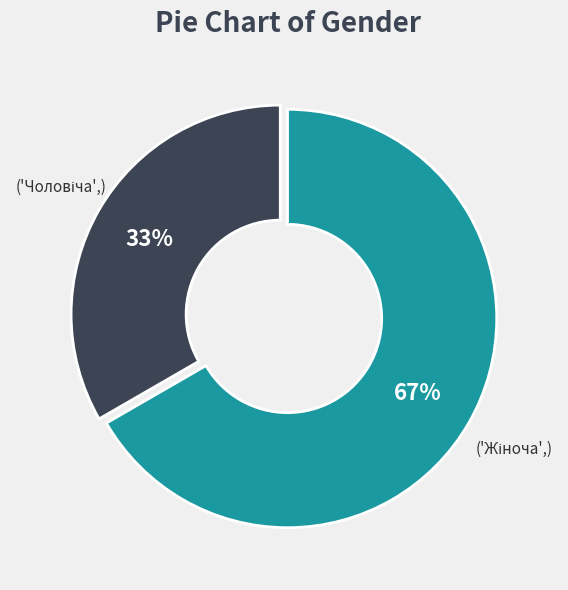

Is there any slice that represents more than half of the pie?

Yes